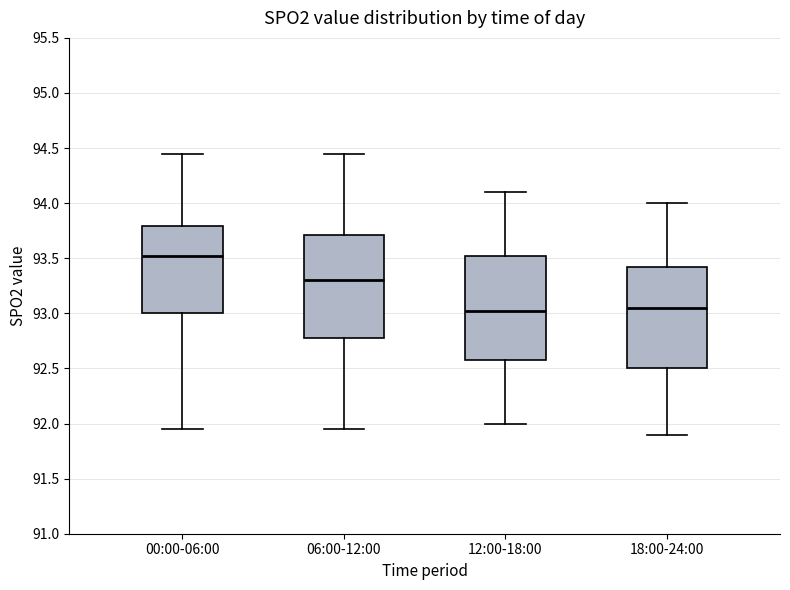

Reading left to right, read every box against the y-axis: the position of its median line, the range the box covers, and the ends of its whiskers. The values are not printed on the chart, so give them approximately, as read against the axis.

00:00-06:00: median 93.55, box 93.00 to 93.80, whiskers 91.95 to 94.45
06:00-12:00: median 93.30, box 92.80 to 93.70, whiskers 91.95 to 94.45
12:00-18:00: median 93.05, box 92.60 to 93.55, whiskers 92.00 to 94.10
18:00-24:00: median 93.05, box 92.50 to 93.45, whiskers 91.90 to 94.00